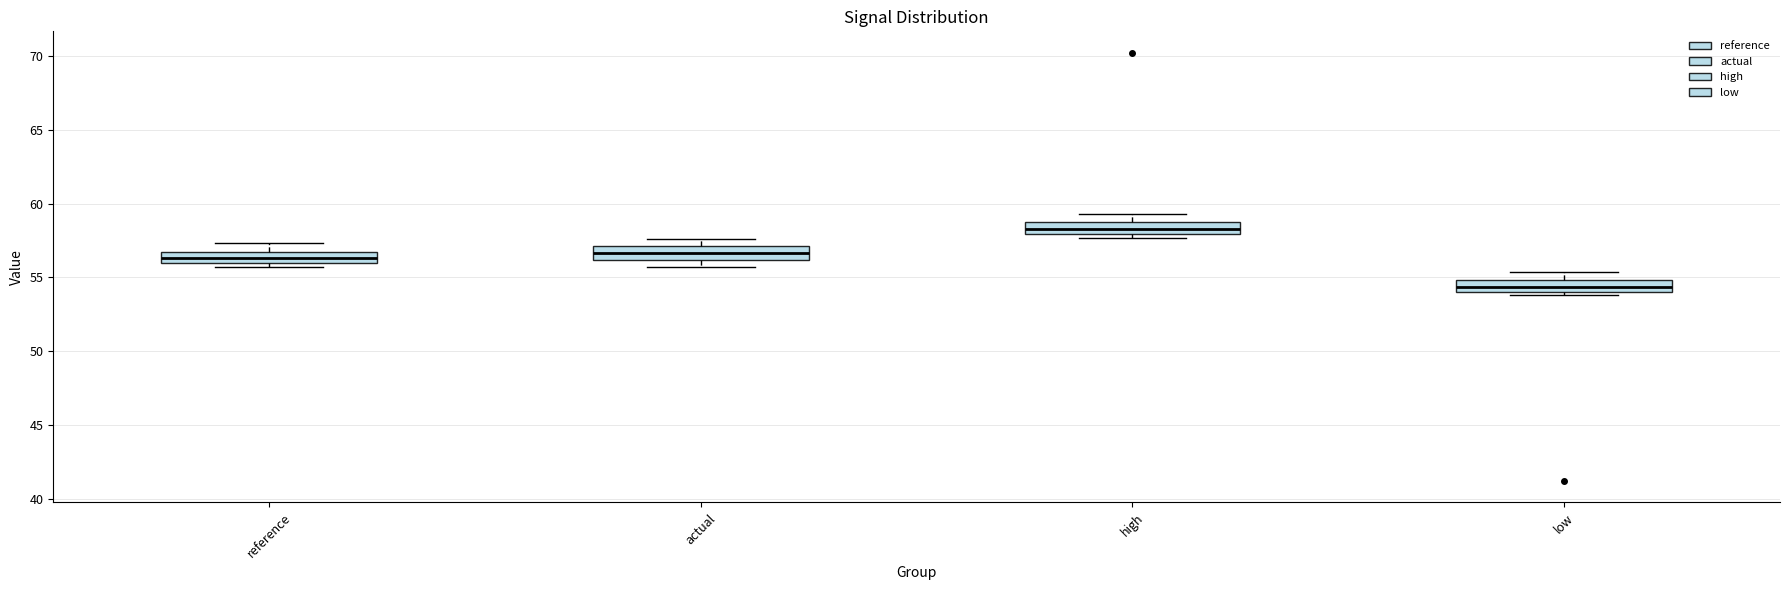

Which box's median line is the lowest?

low